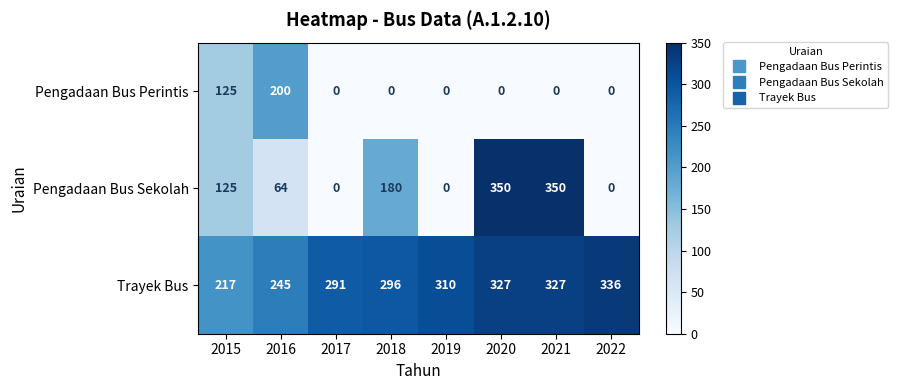

How many categories are shown in the chart?

8